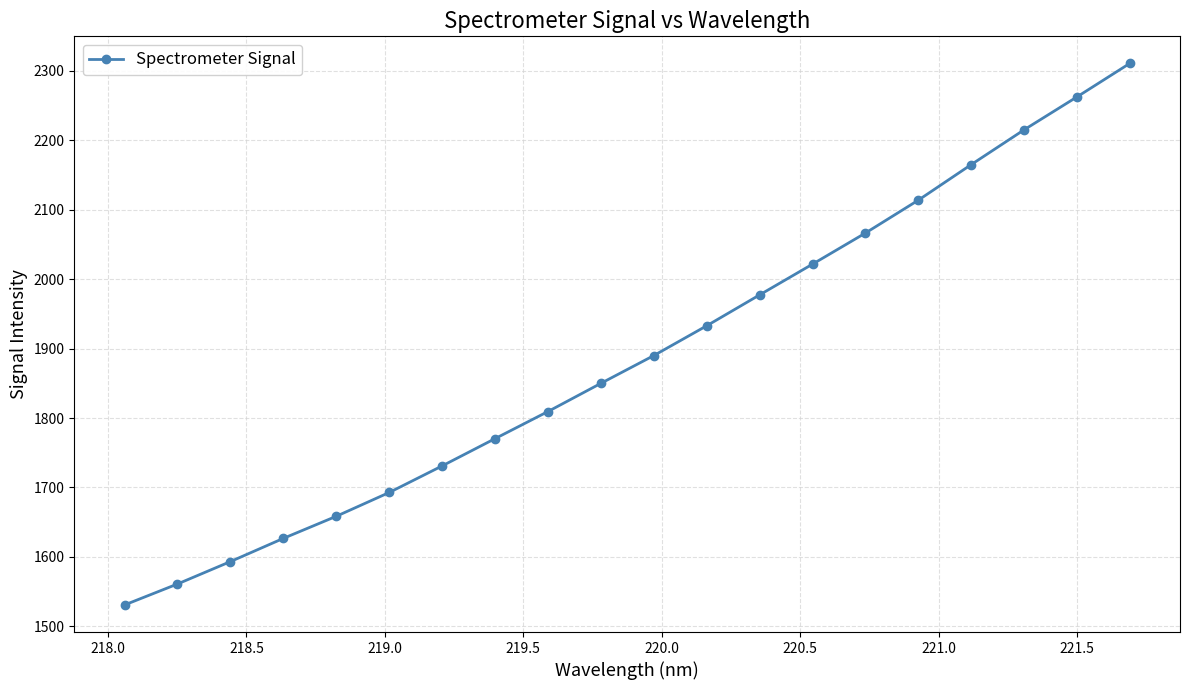

What is the greatest value displayed?

2310.3